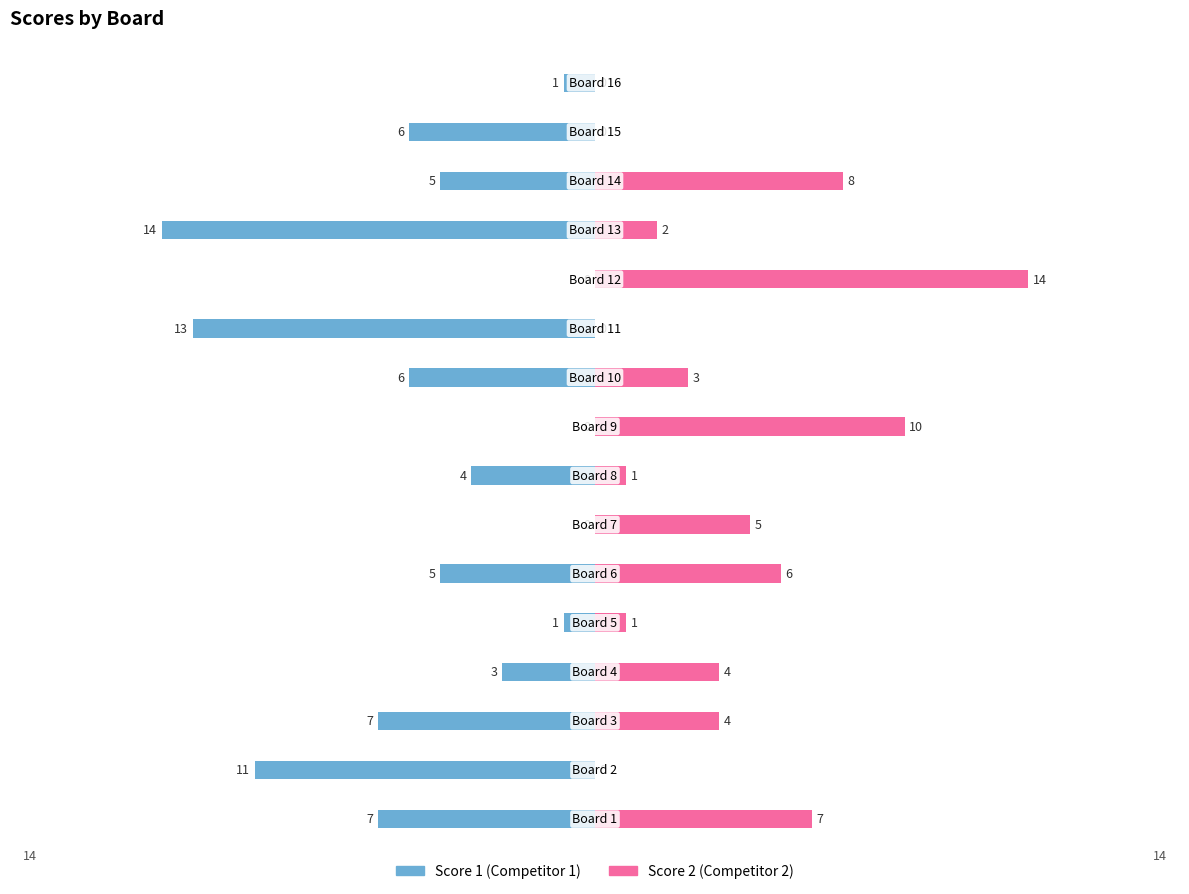

Reading left to right, list all the values displayed in this chart.

Score 1: -7	-11	-7	-3	-1	-5	0	-4	0	-6	-13	0	-14	-5	-6	-1
Score 2: 7	0	4	4	1	6	5	1	10	3	0	14	2	8	0	0